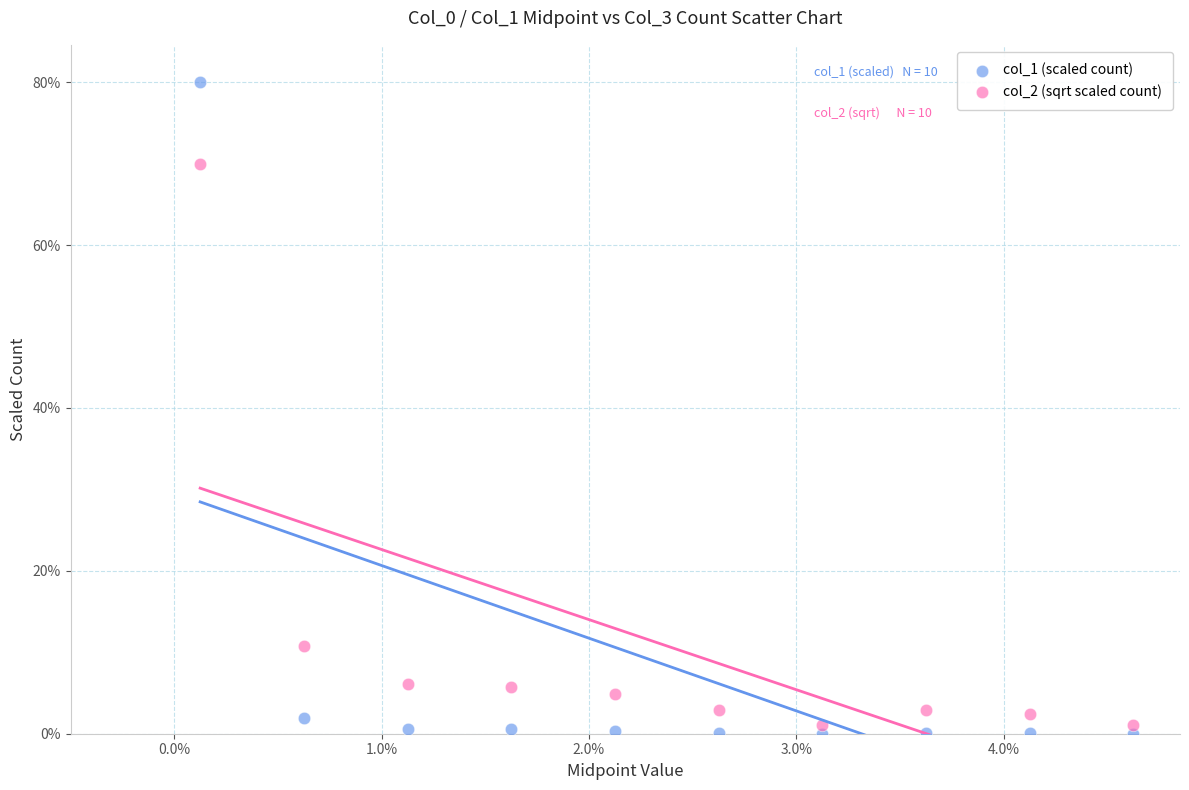

Which series reaches the maximum Y coordinate?

col_1 (scaled count)